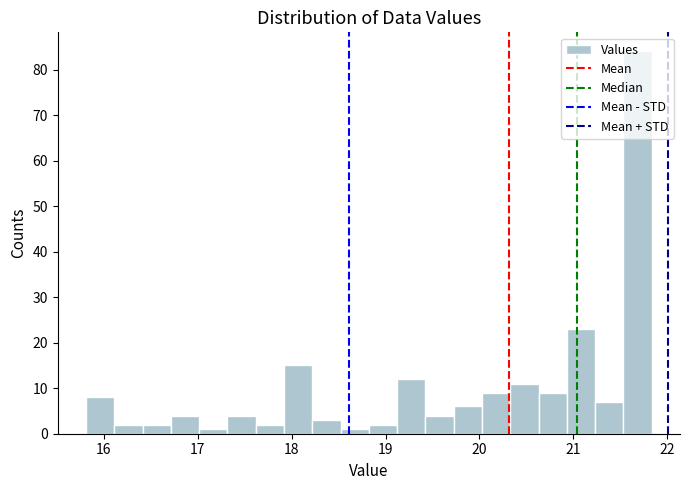

Read against the x-axis, roughly where is the centre of the tallest bar?

21.7